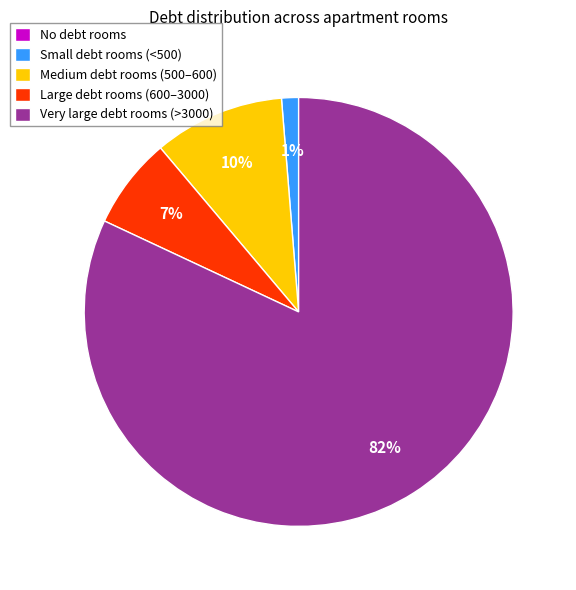

Is it true that Small debt rooms (<500) is 11% of the pie?

False